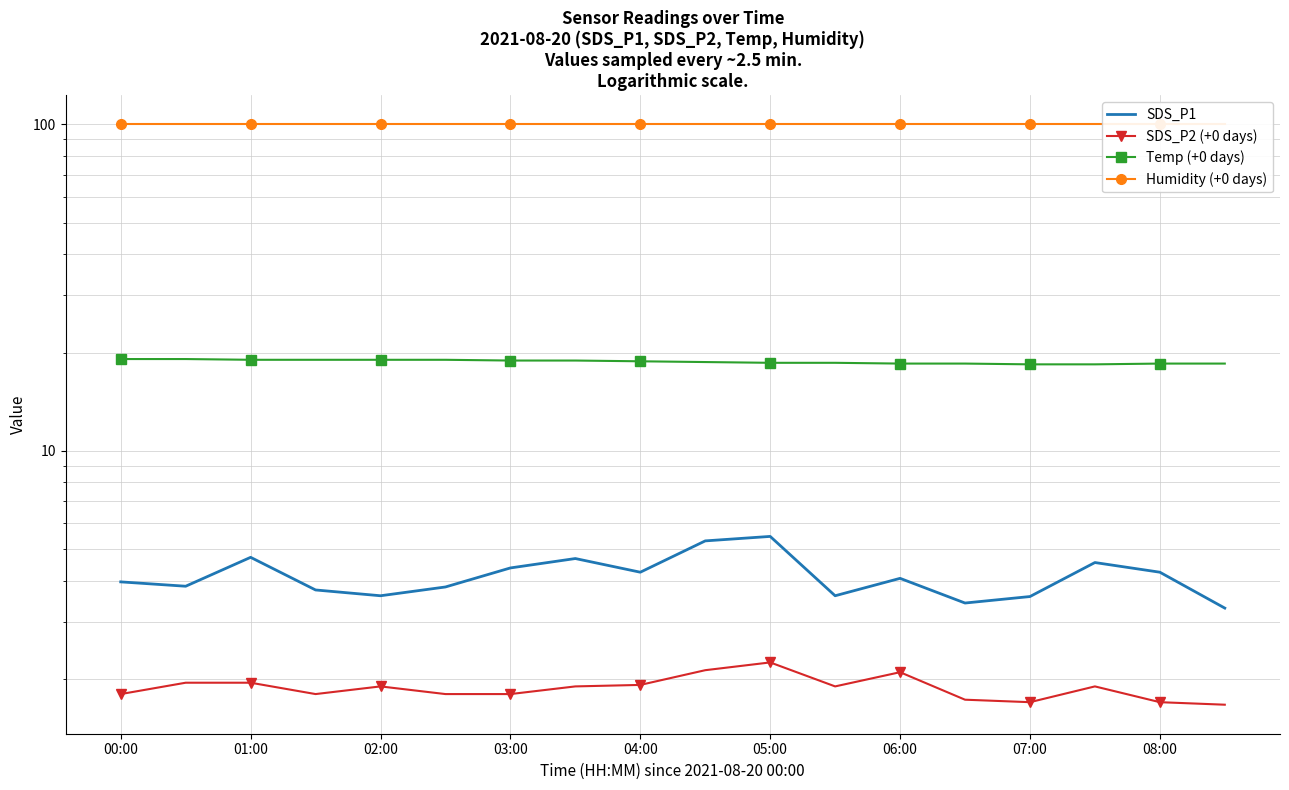

What position from the left is 03:00?

4